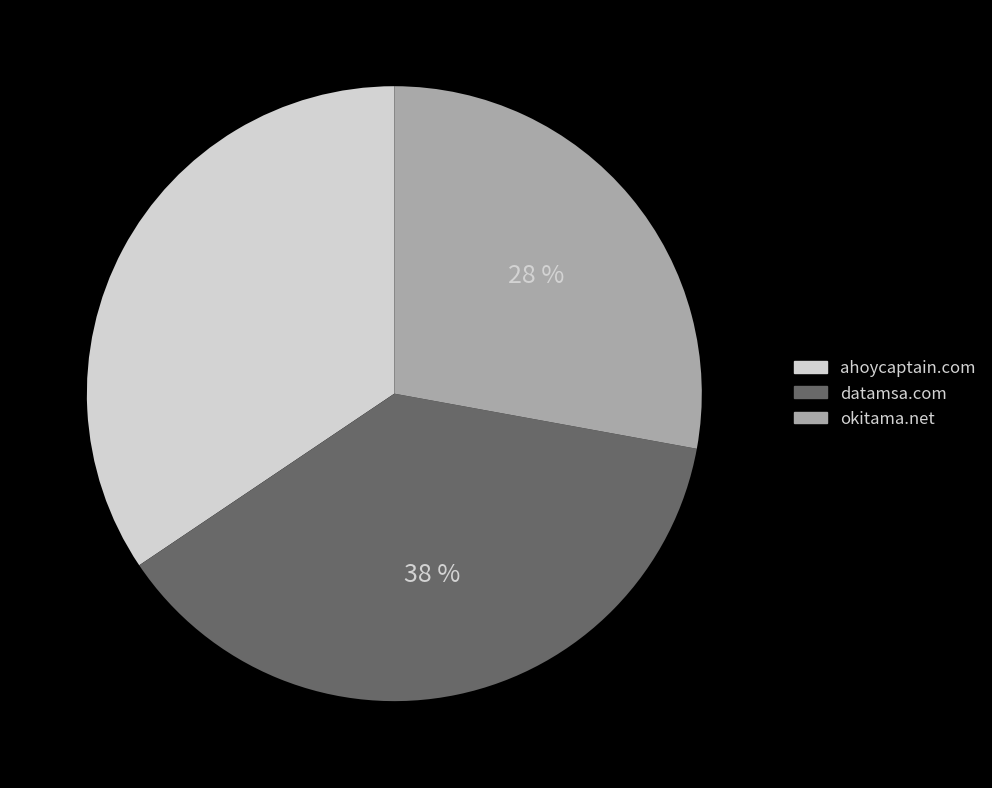

What is the ratio of the value at datamsa.com to the value at ahoycaptain.com?

1.1